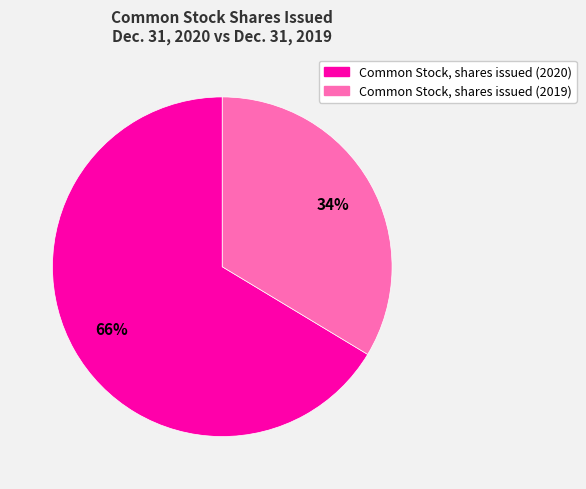

Between Common Stock, shares issued (2020) and Common Stock, shares issued (2019), which is larger?

Common Stock, shares issued (2020)